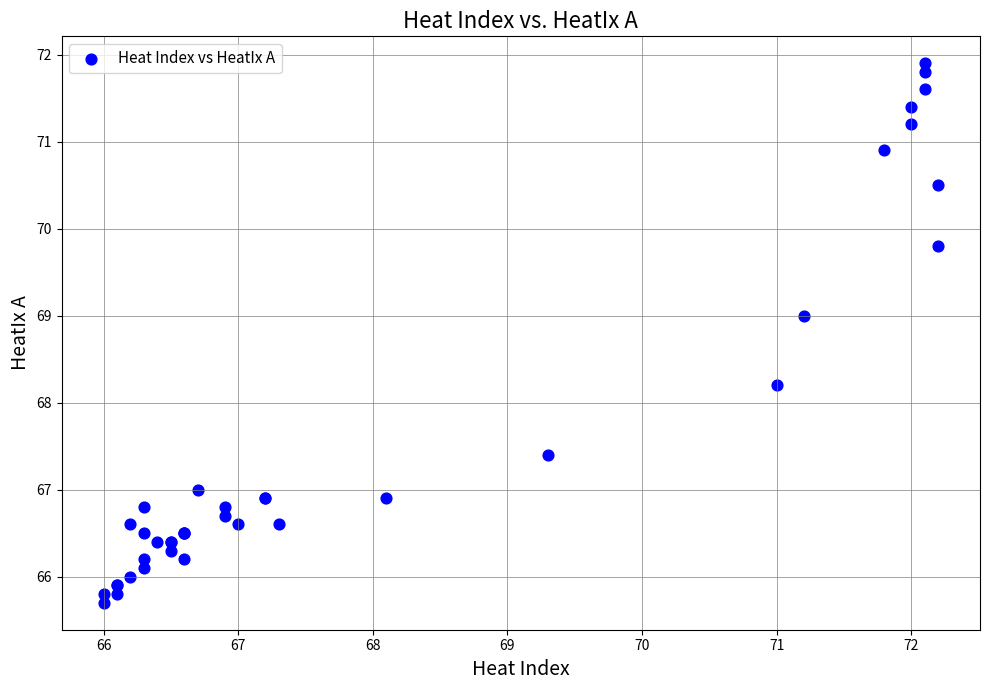

What Y value in the scatter plot is closest to 68?

68.2